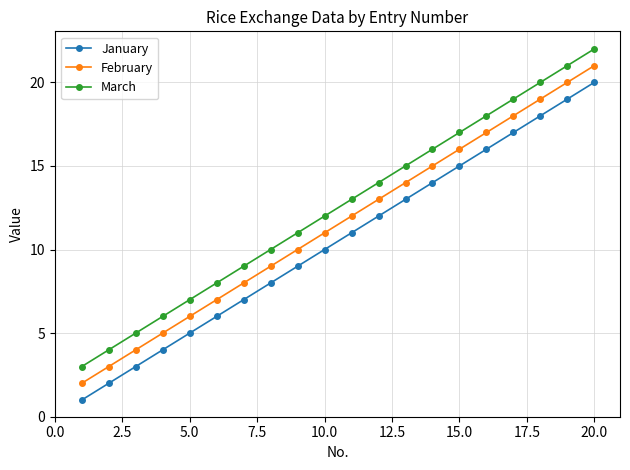

What is the maximum value shown in the chart?

22